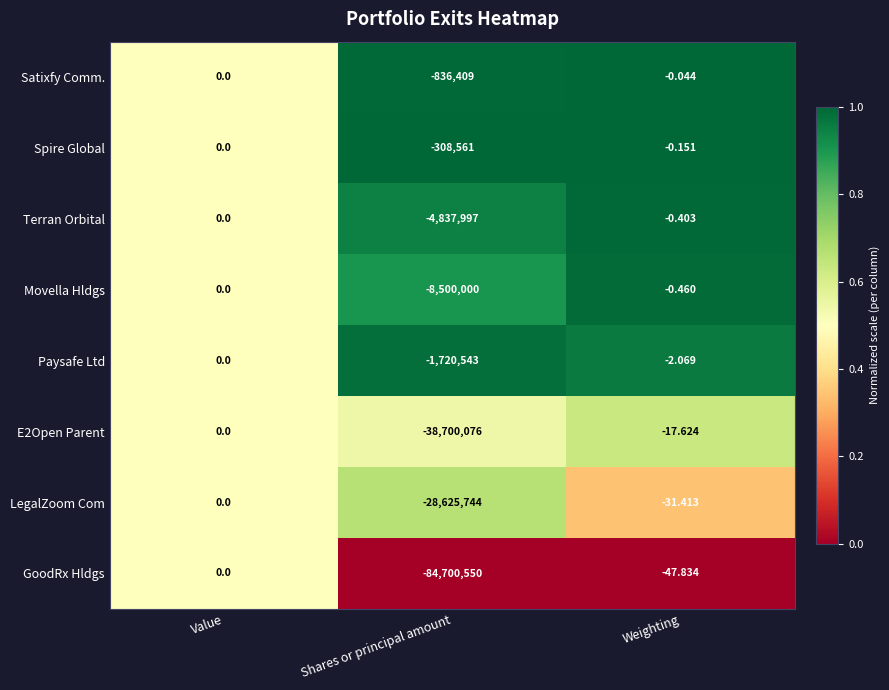

Between Value and Weighting, which series saw the biggest shift?

GoodRx Hldgs